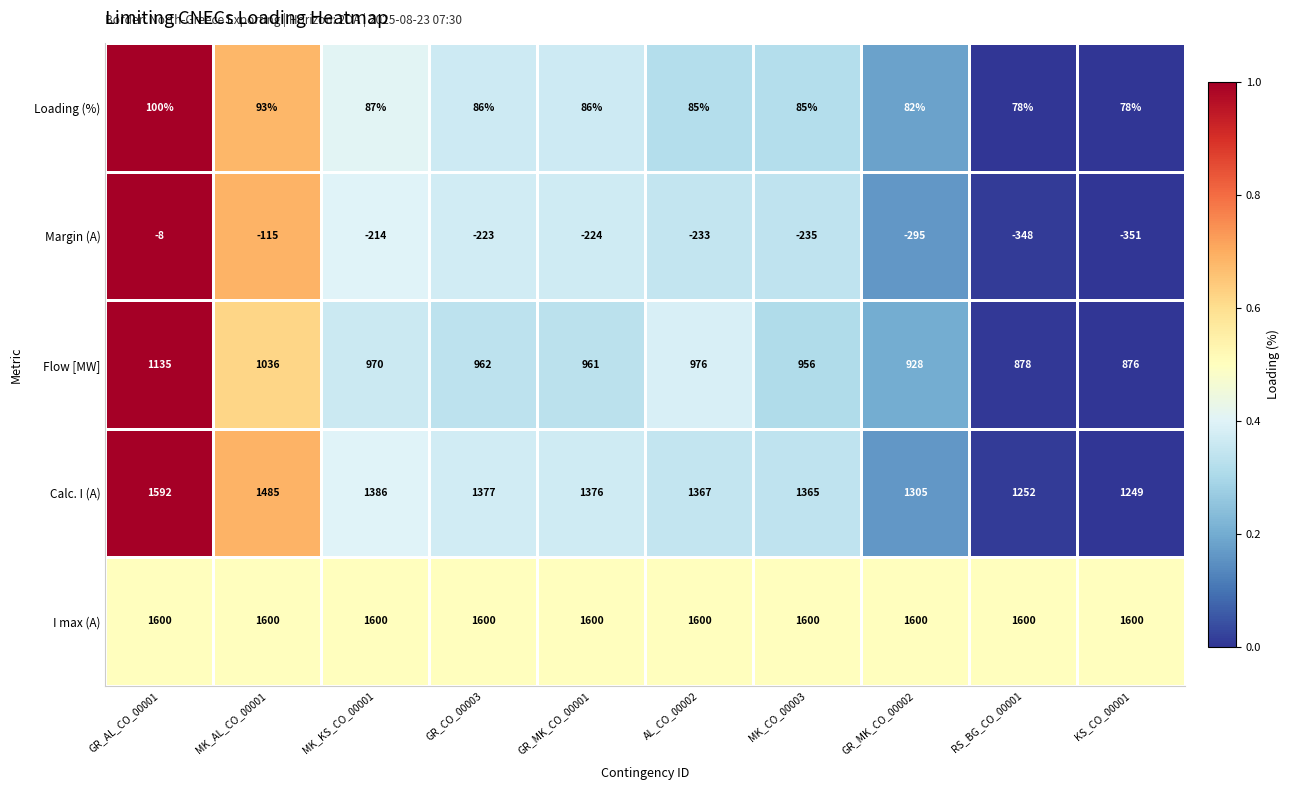

True or false: Loading (%) has a value of 136 at AL_CO_00002.

False